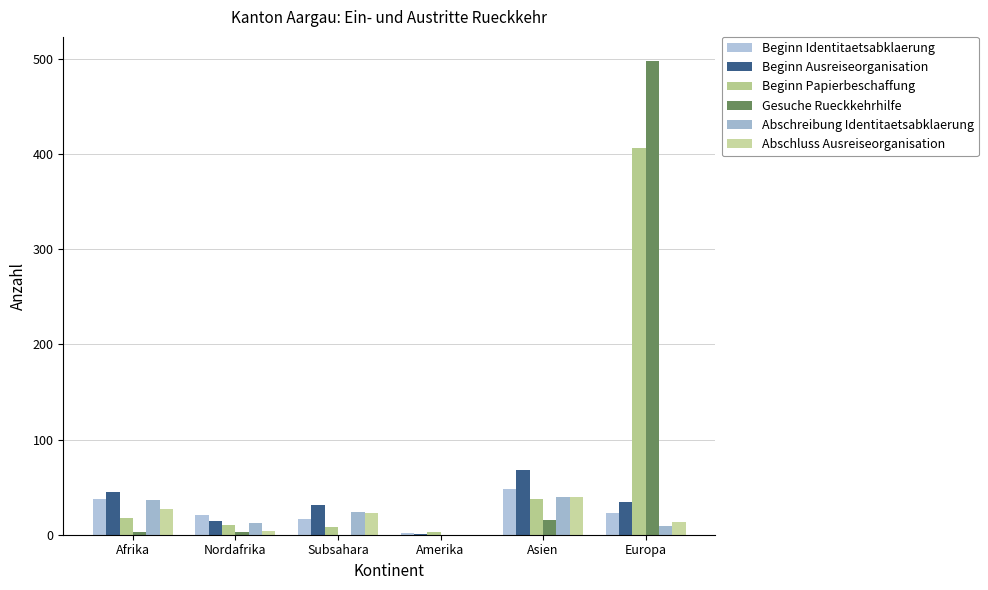

At which label does Abschreibung Identitaetsabklaerung reach its minimum?

Amerika